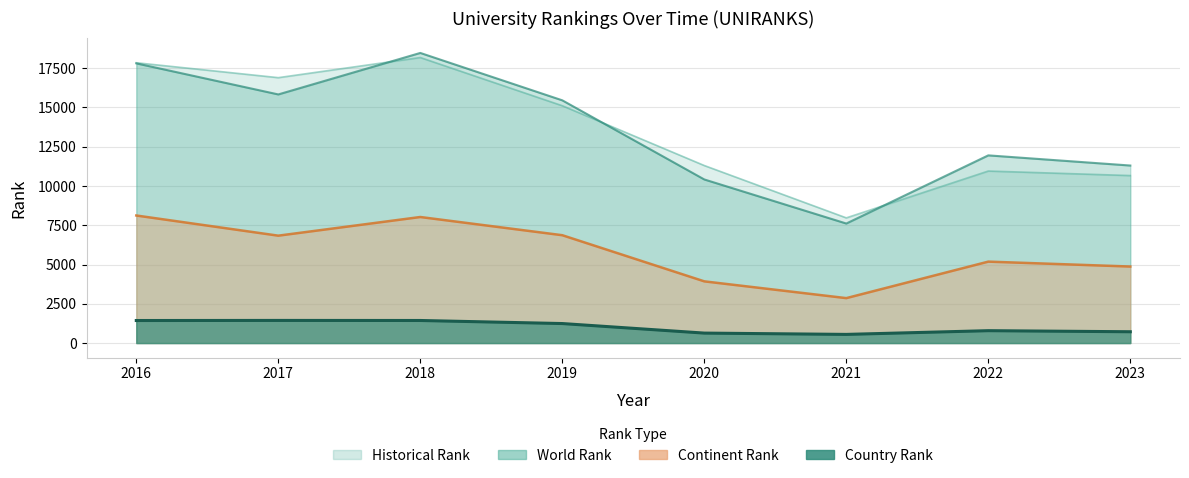

What is the maximum value shown in the chart?

18473.0